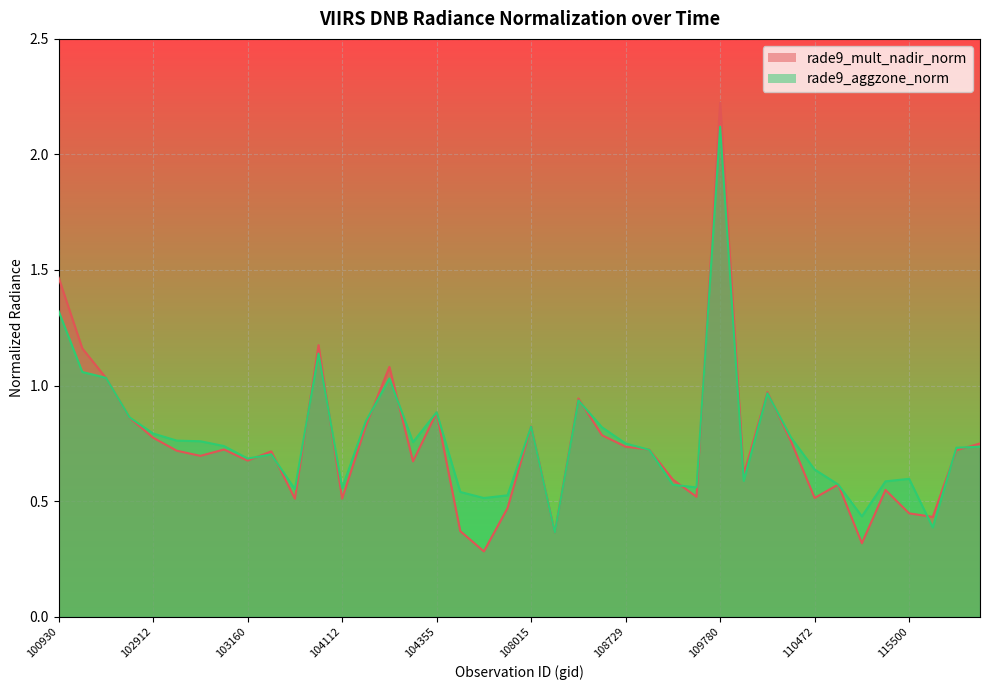

True or false: rade9_mult_nadir_norm has a value of 0.7 at 103032.

True